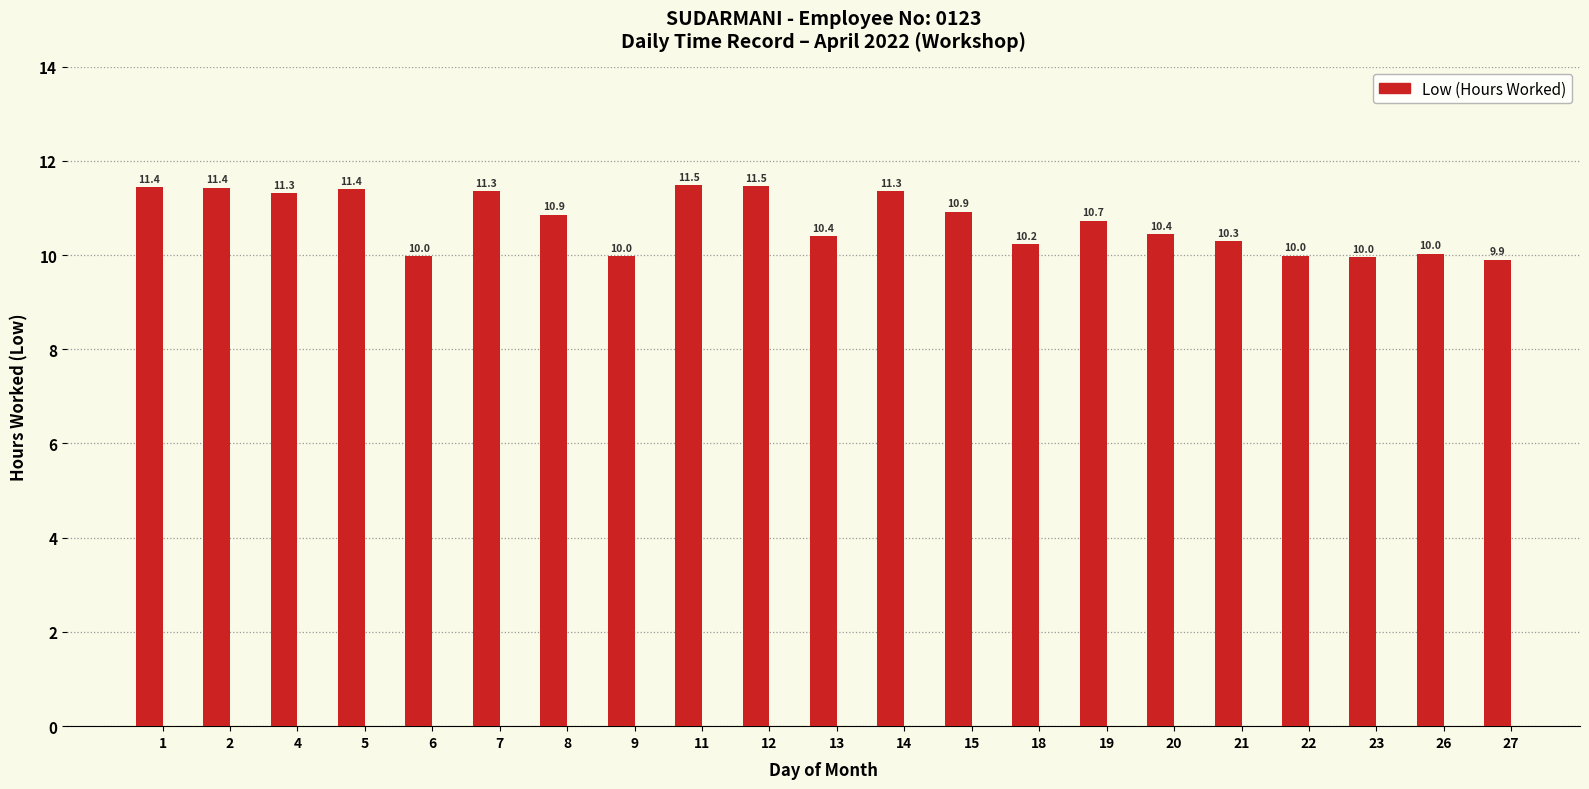

What is the value of the 11th bar from the left?

10.4